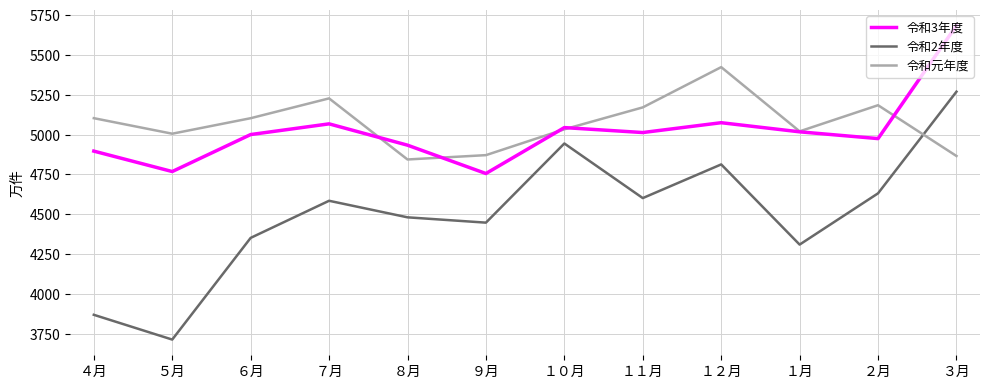

Is the value of 令和元年度 at １１月 greater than the value of 令和2年度 at ５月?

Yes